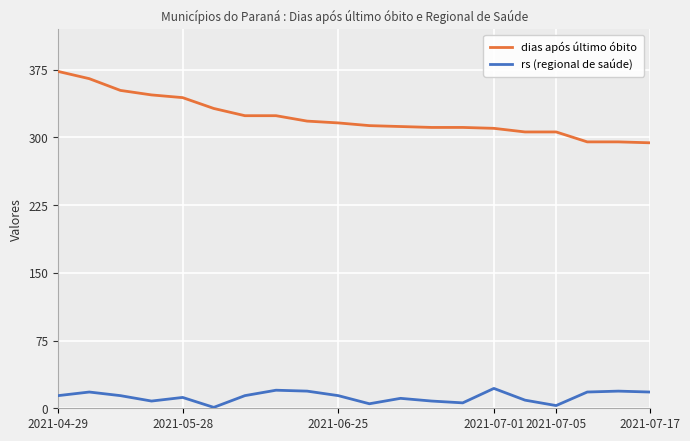

Which series has the widest spread of values?

dias após último óbito